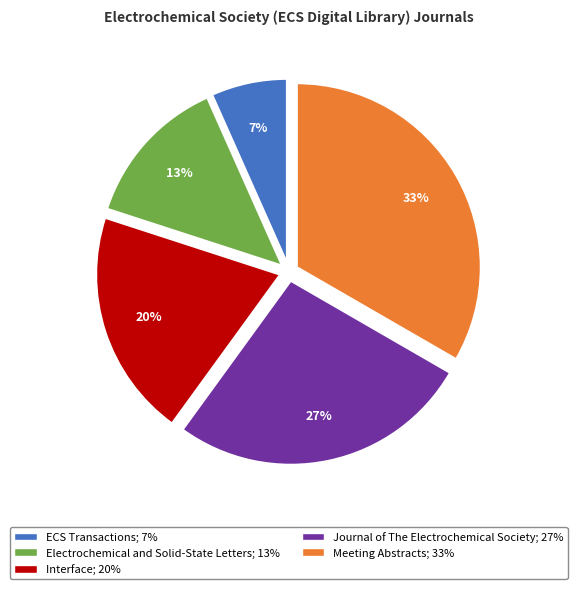

Rank the categories by value from highest to lowest.

Meeting Abstracts, Journal of The Electrochemical Society, Interface, Electrochemical and Solid-State Letters, ECS Transactions